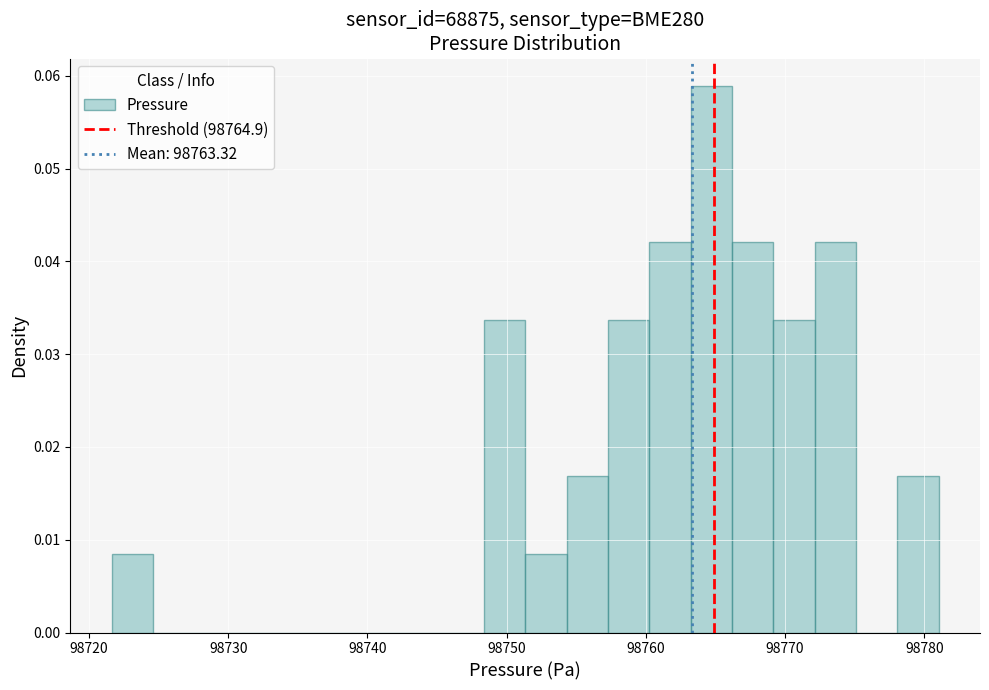

Around what value on the x-axis is the tallest bar? Give the approximate position of its centre, as read against the axis.

98765